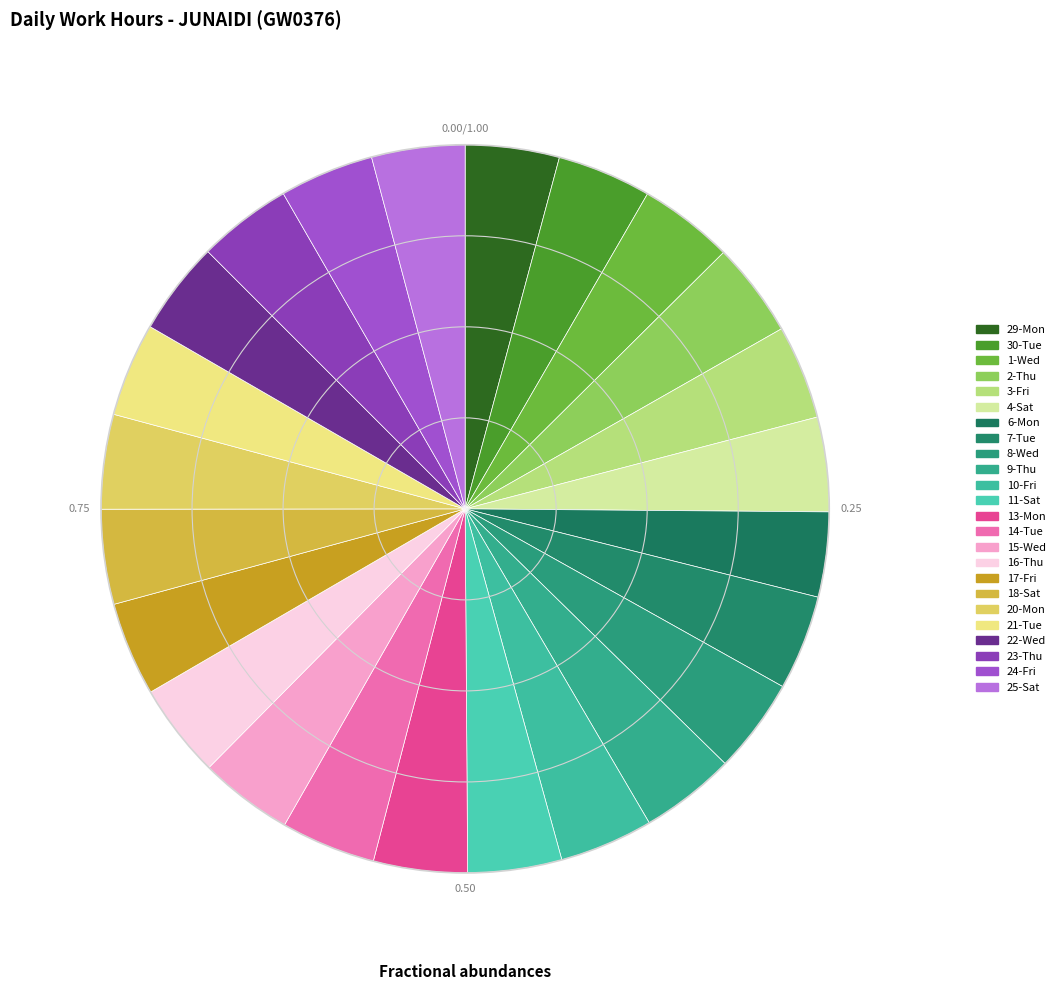

Is there any slice that represents more than half of the pie?

No